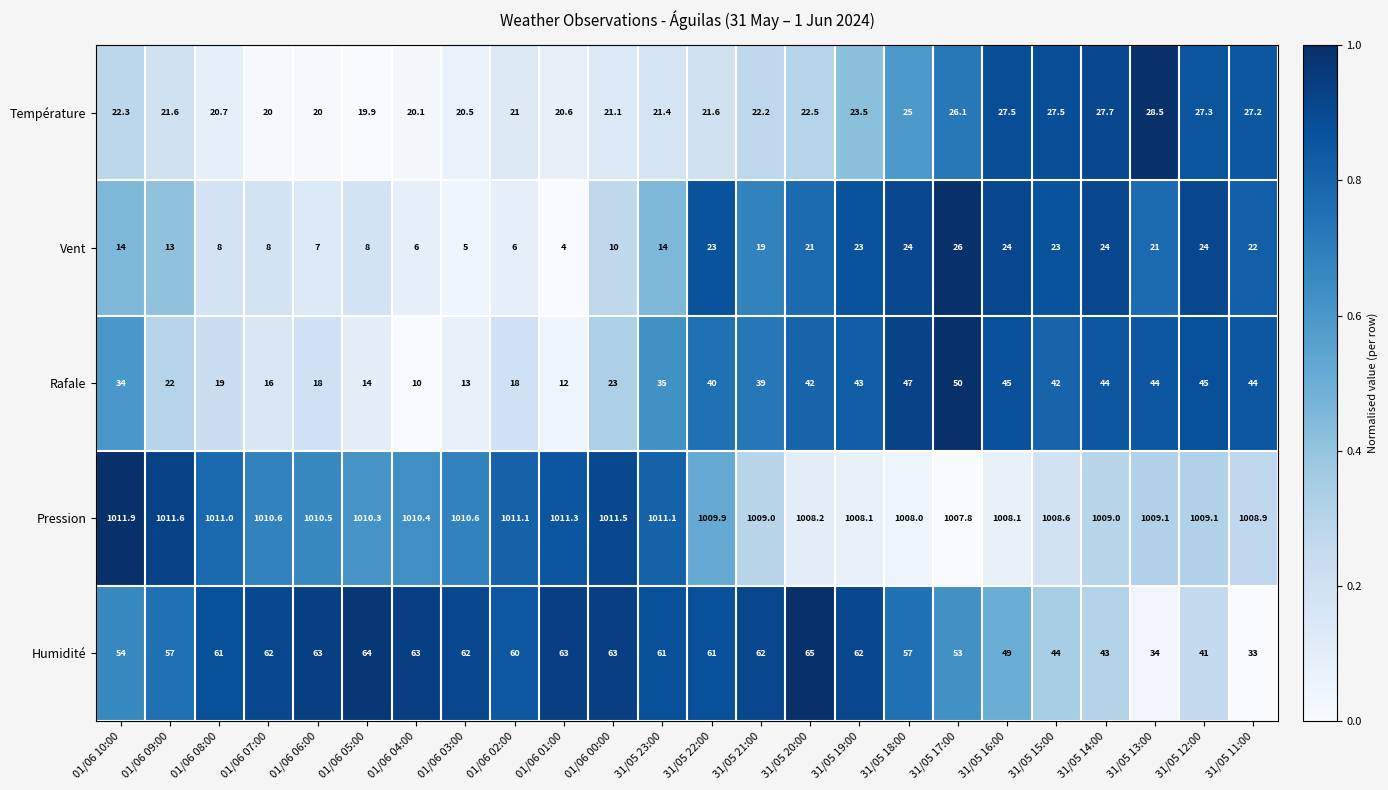

What is the maximum value shown in the chart?

1011.9